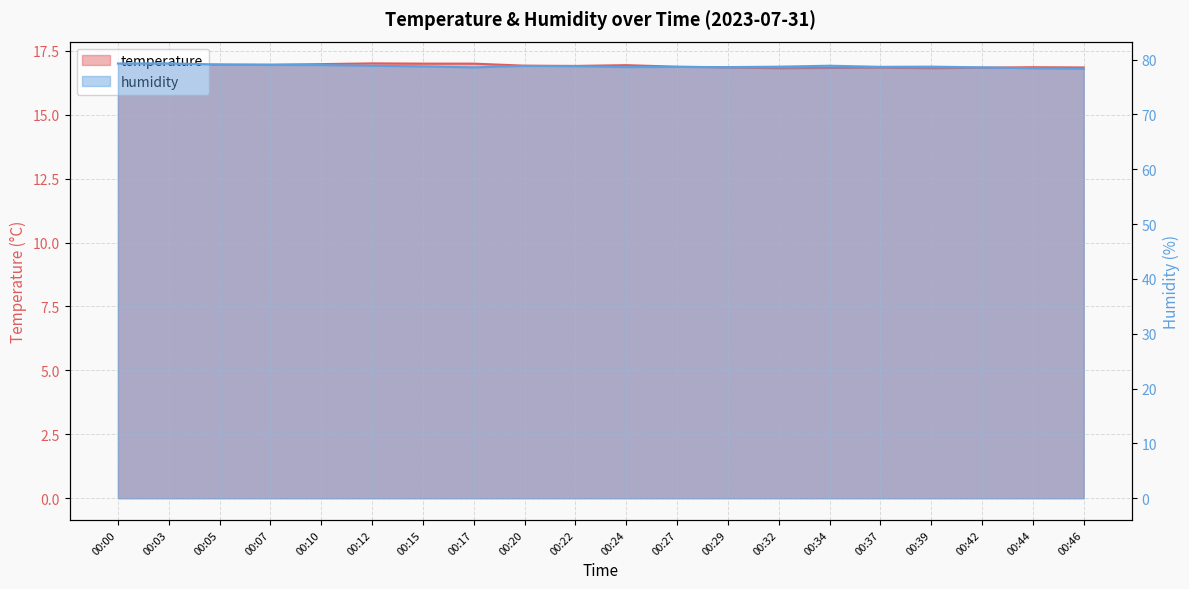

Rank the categories by humidity value from lowest to highest.

00:46, 00:44, 00:17, 00:42, 00:24, 00:29, 00:27, 00:37, 00:32, 00:39, 00:15, 00:22, 00:20, 00:12, 00:34, 00:10, 00:07, 00:05, 00:00, 00:03